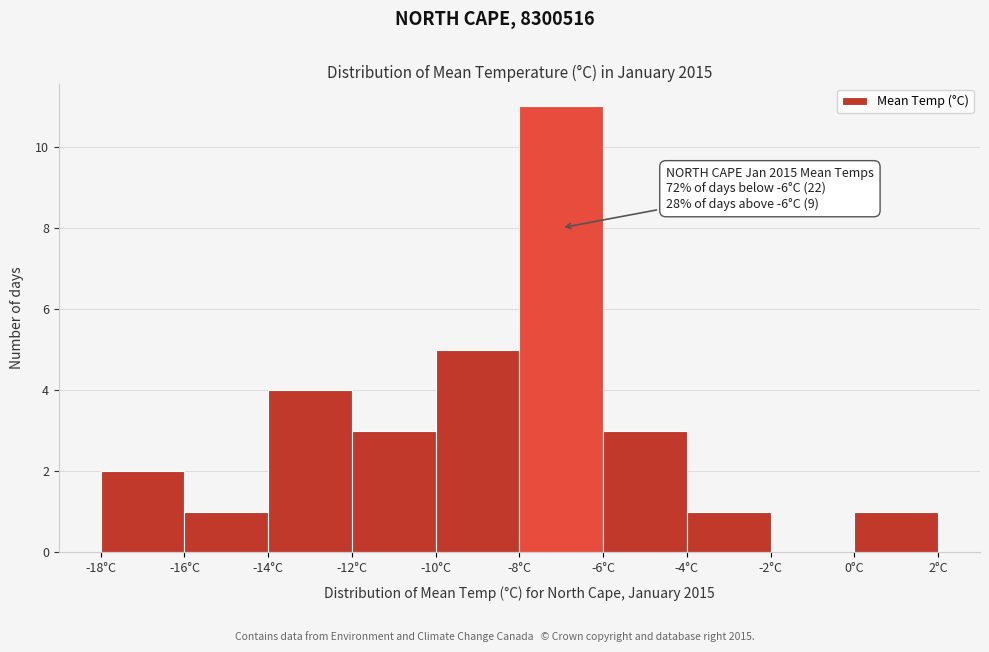

Which range on the x-axis has the tallest bar?

-8 to -6